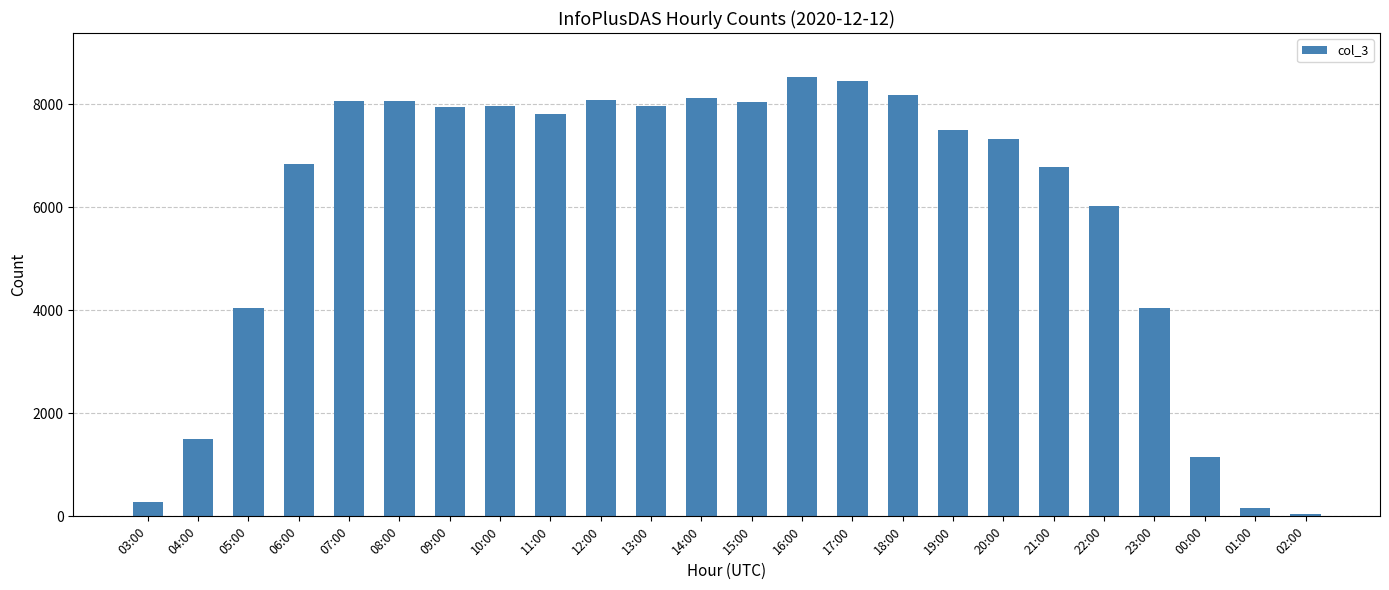

What is the smallest value displayed?

49